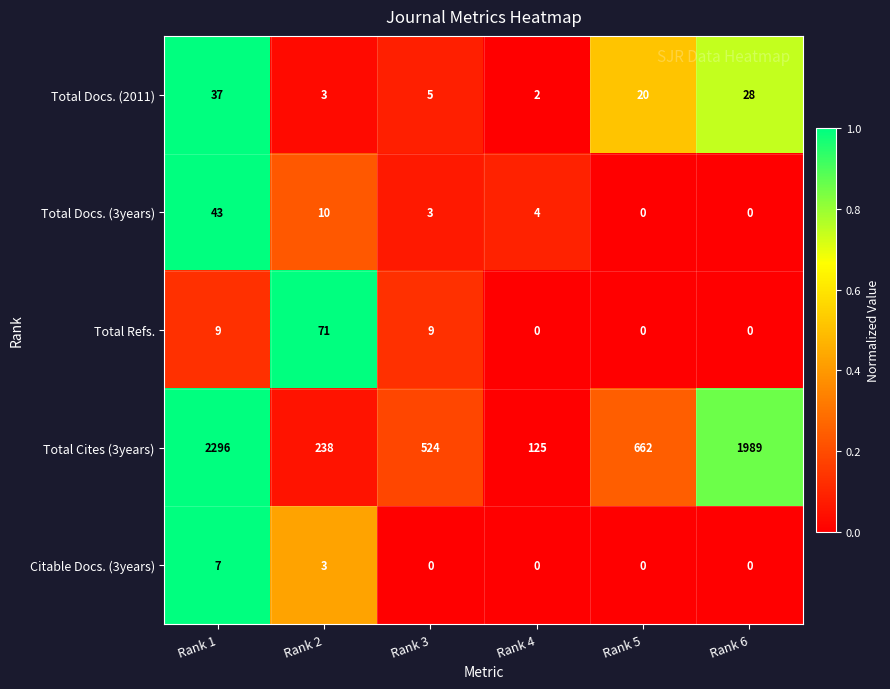

What is the spread (max minus min) of values at Rank 5?

662